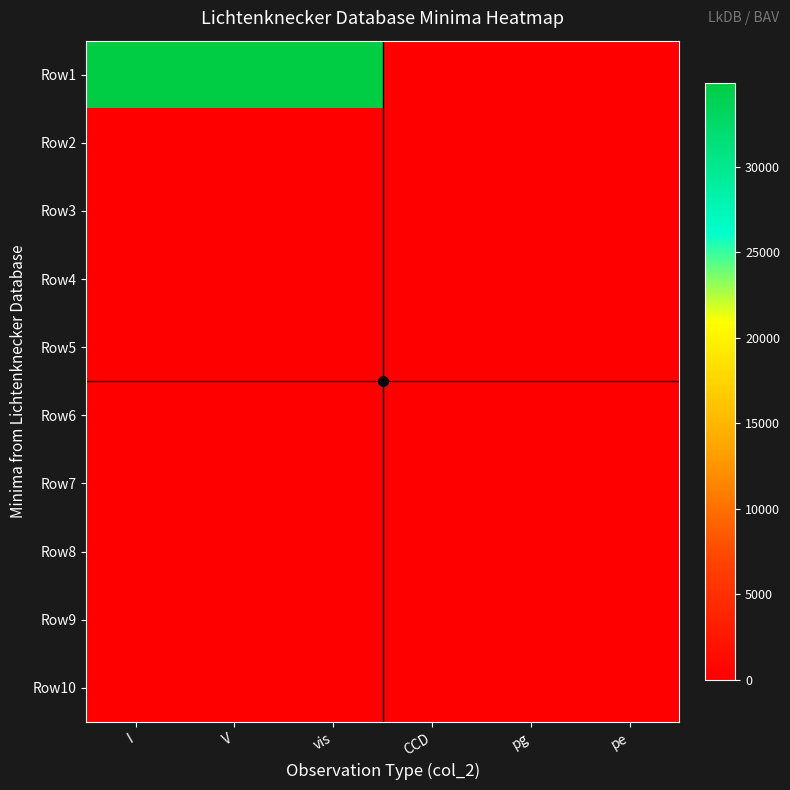

How many data points does each series have?

6